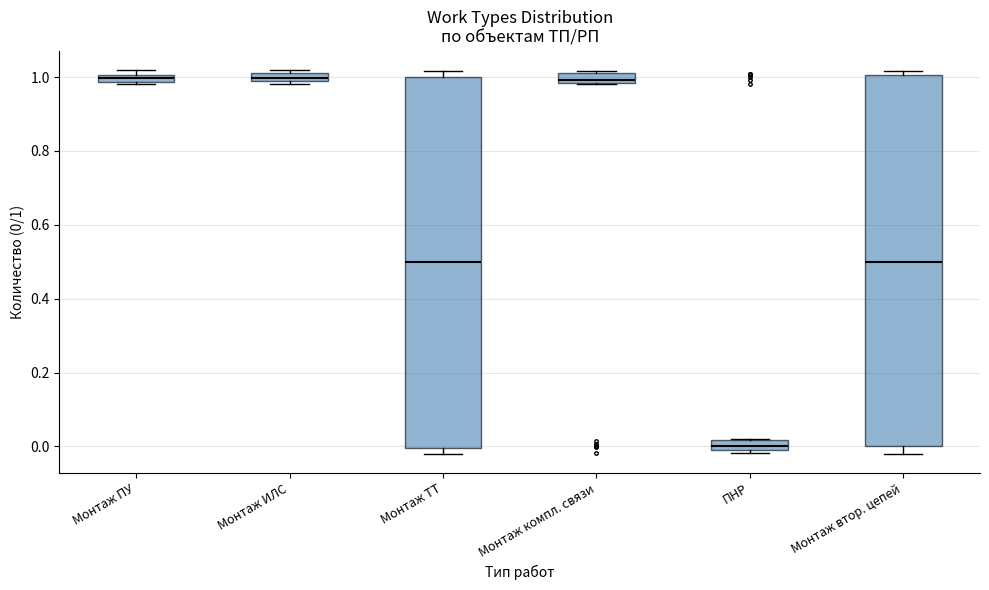

Where is the lower edge of the box for ПНР on the y-axis? The values are not printed on the chart, so give them approximately, as read against the axis.

0.00